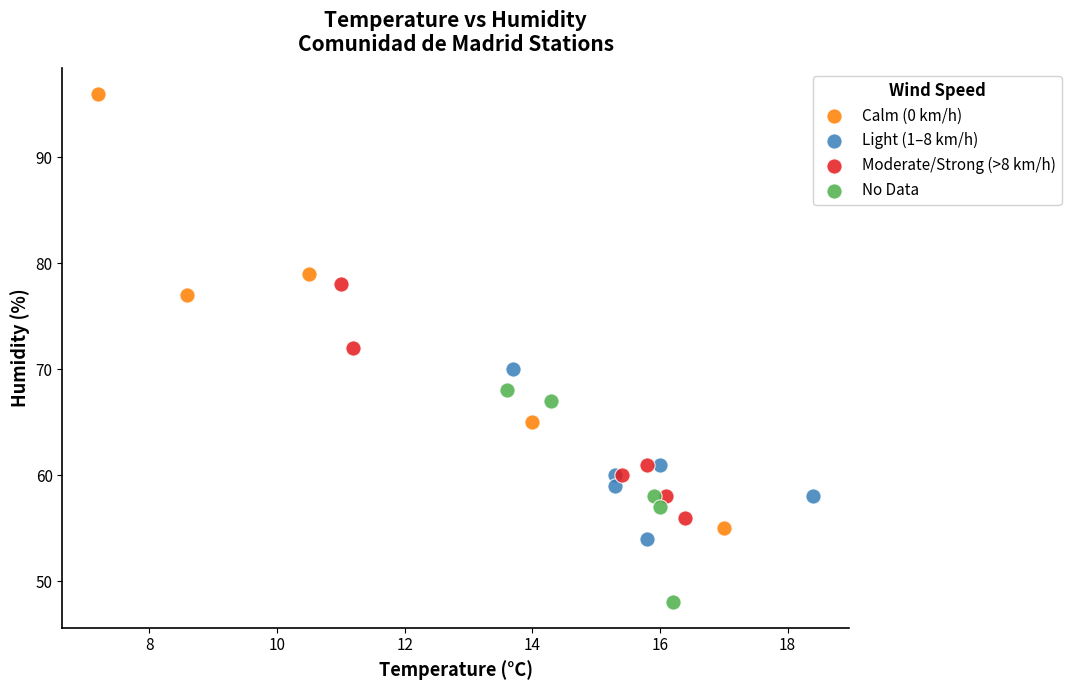

Which series has the widest spread of Y values?

Calm (0 km/h)